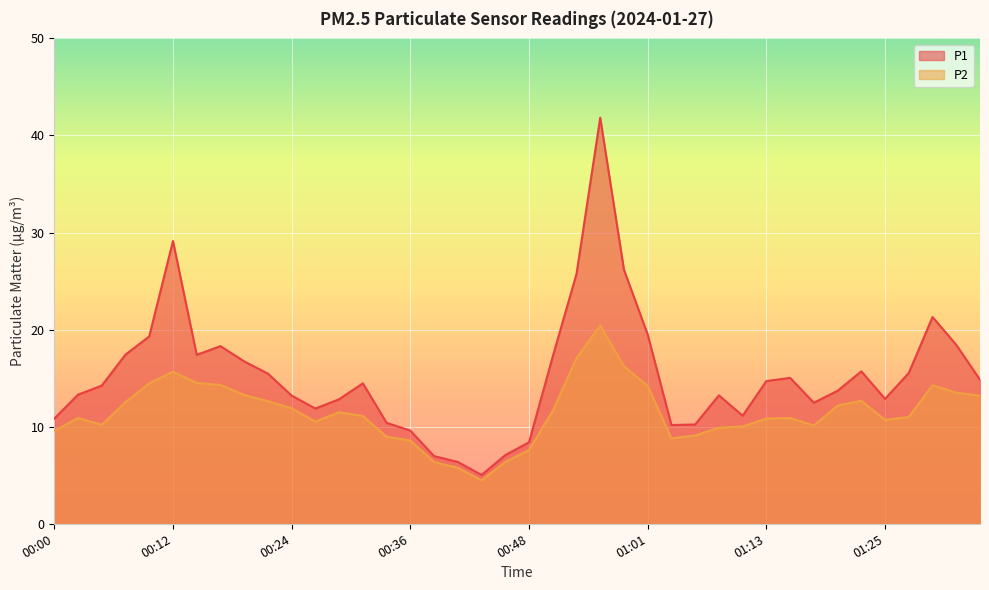

The P1 series shows 13.3 at 00:02. True or false?

True